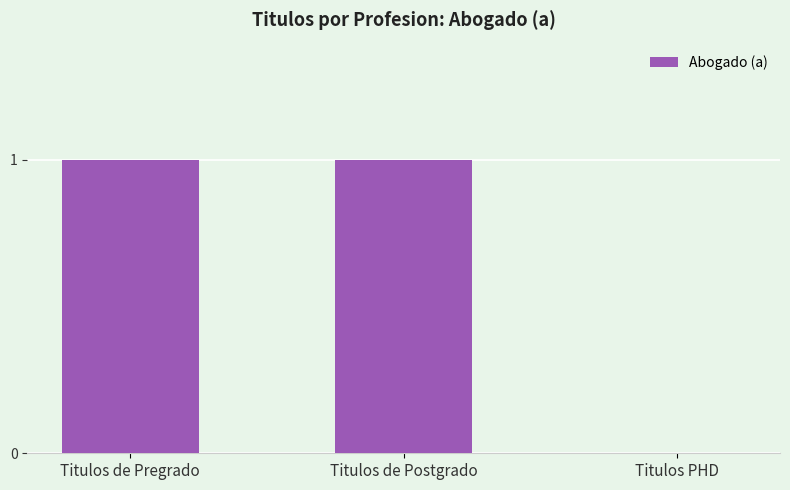

What value does the data have at Titulos de Postgrado?

1